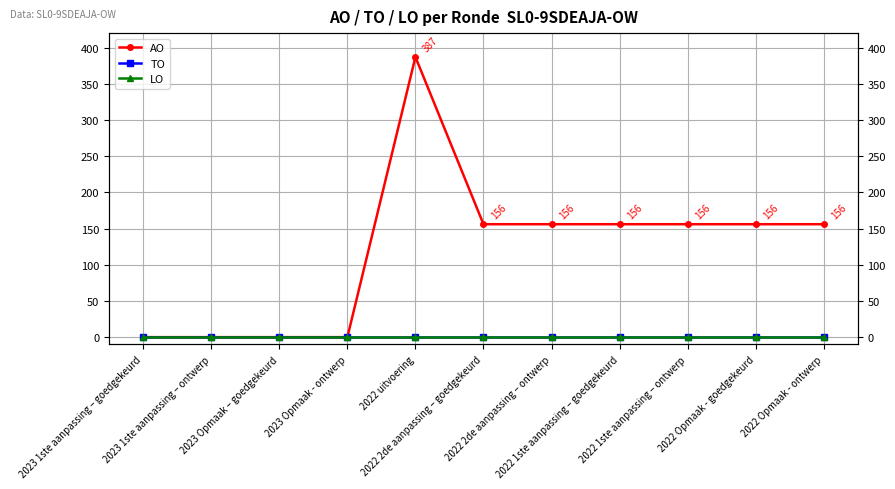

True or false: TO and AO intersect in this chart.

False